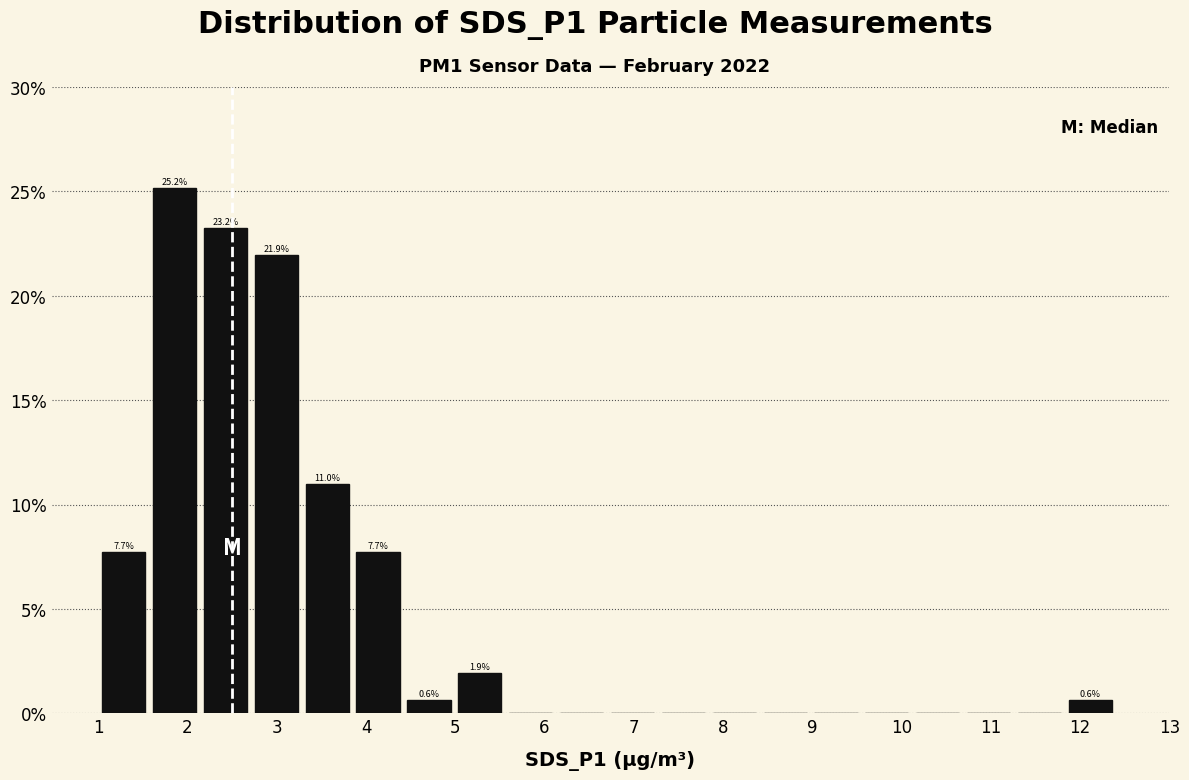

Which range on the x-axis has the tallest bar?

1.57 to 2.14